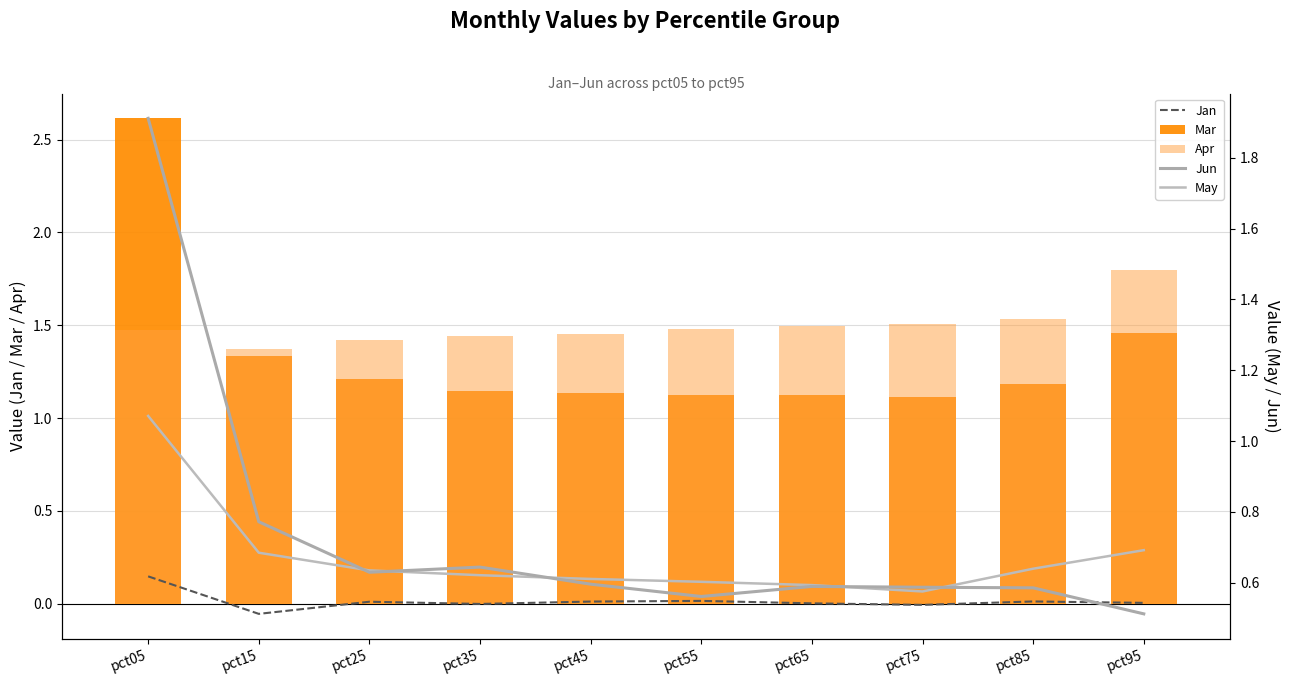

List the series in order of their peak value, highest first.

Mar, Jun, Apr, May, Jan